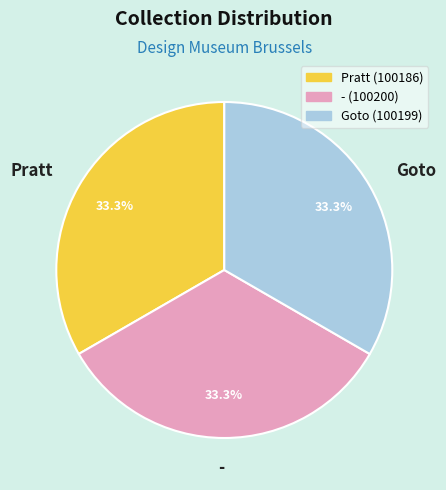

How many segments does this pie chart have?

3